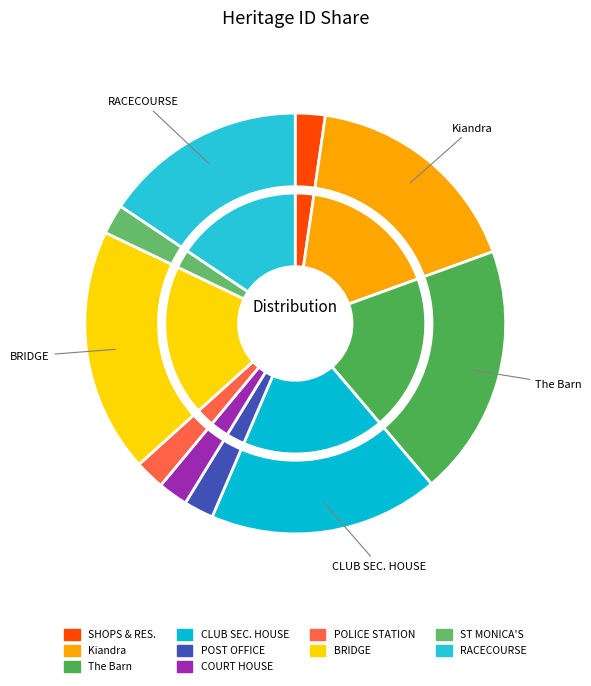

Is there a majority slice in this chart?

No